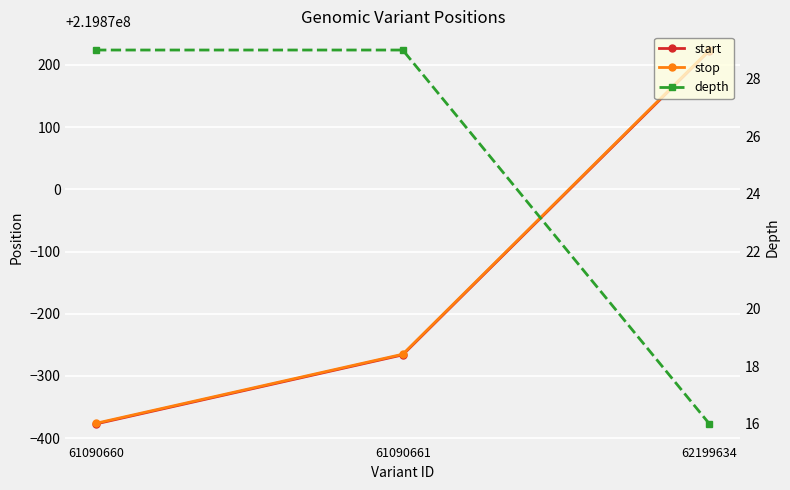

What is the difference between the maximum and minimum values in the stop series?

600